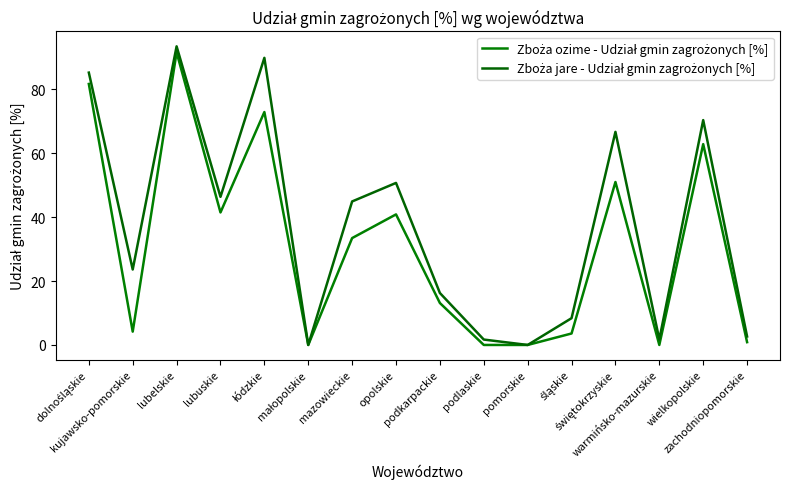

How many lines are shown in the chart?

2